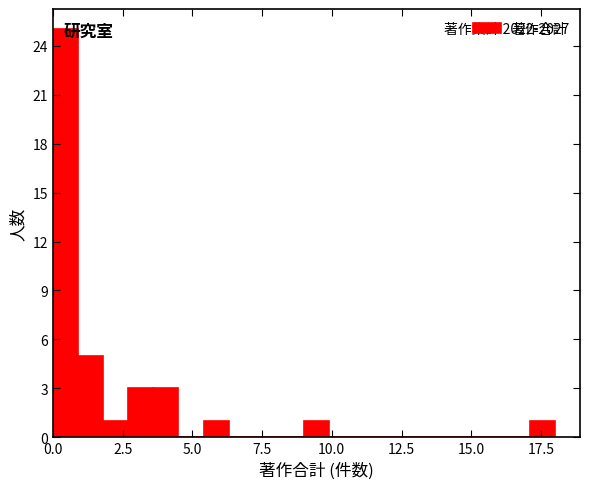

Around what value on the x-axis is the tallest bar? Give the approximate position of its centre, as read against the axis.

0.5